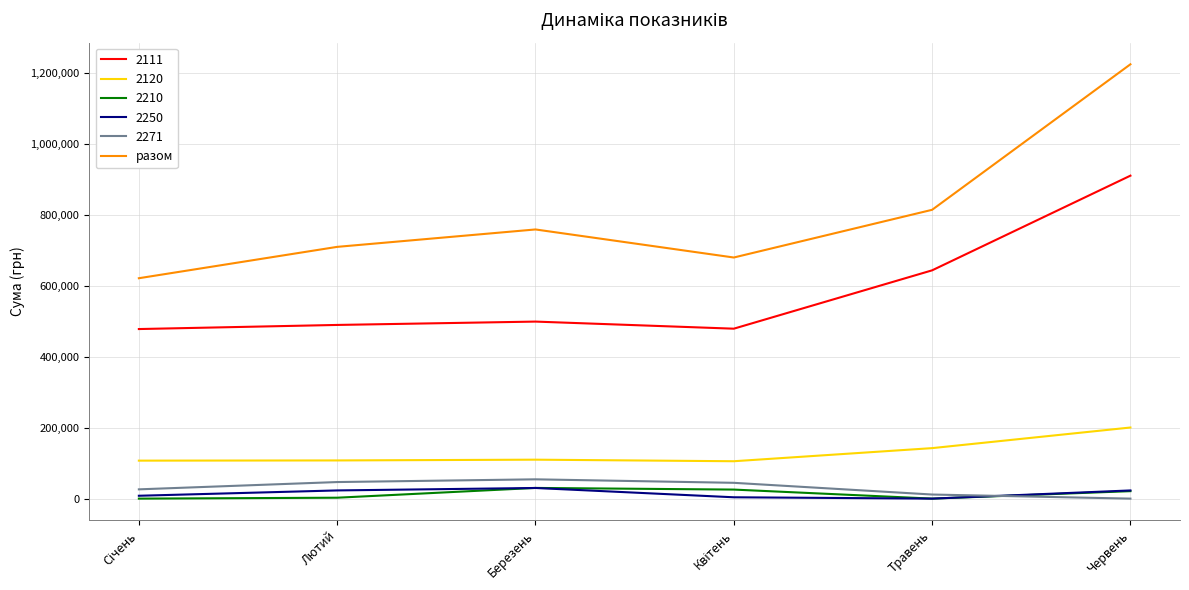

Which series has the largest total across all categories?

разом